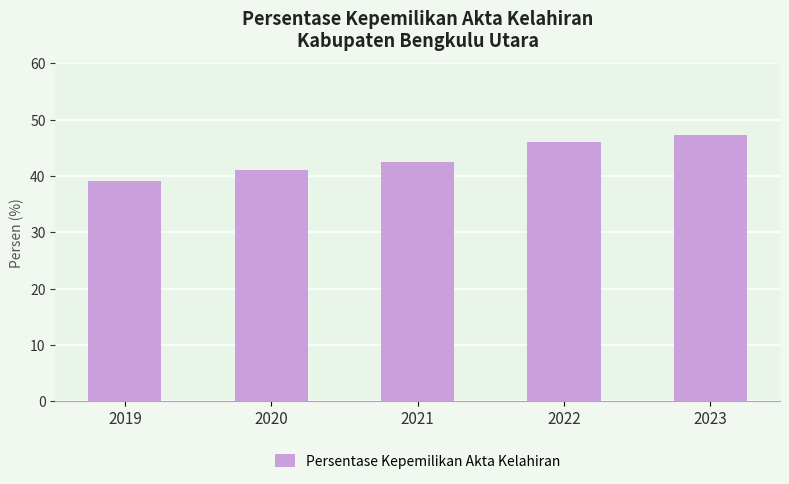

What is the change in value from 2020 to 2023?

+6.1